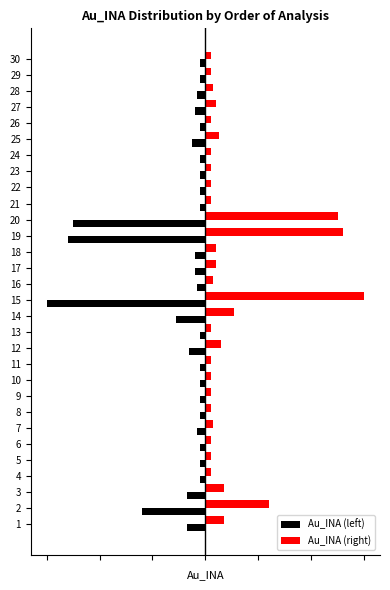

What are all the series names shown in the legend?

Au_INA (left), Au_INA (right)